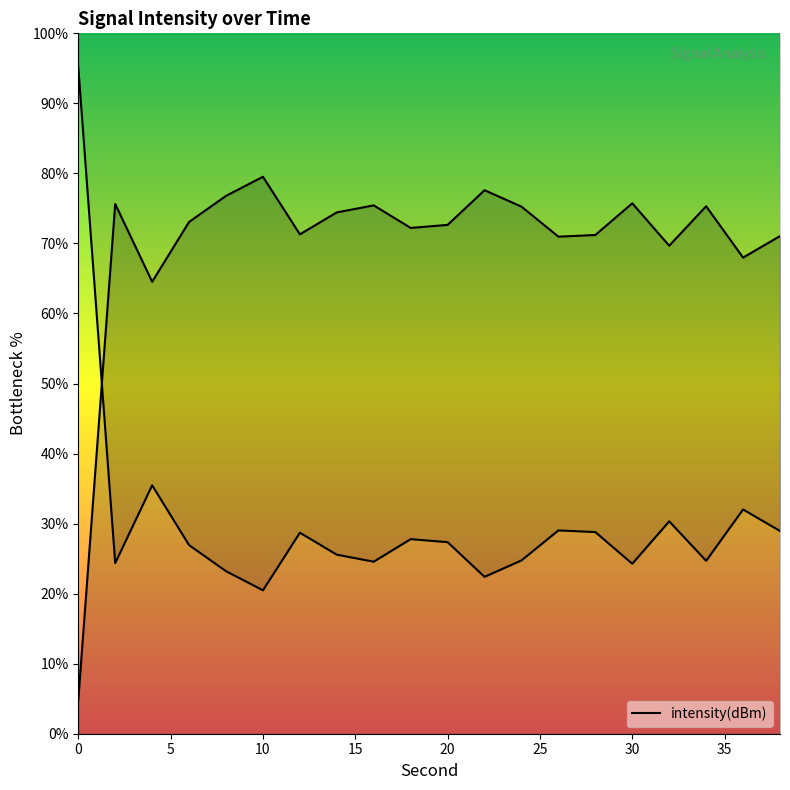

Reading right to left, extract all data points from this chart.

71.1	68.0	75.3	69.7	75.7	71.2	71.0	75.3	77.6	72.6	72.2	75.4	74.4	71.3	79.5	76.8	73.1	64.5	75.6	4.8